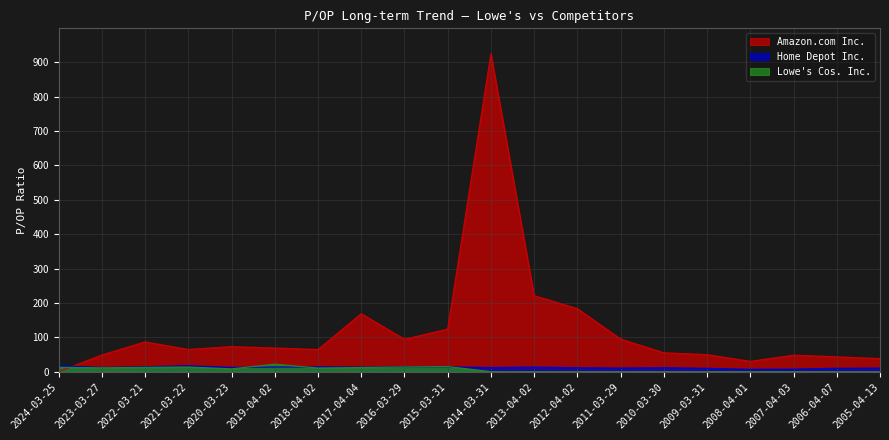

Which label corresponds to the smallest value in the chart?

2024-03-25